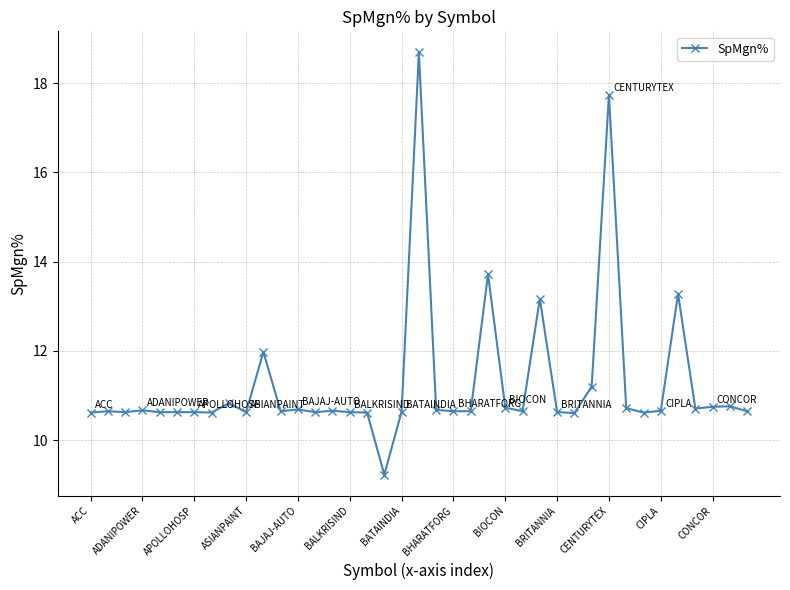

What is the average value?

11.3